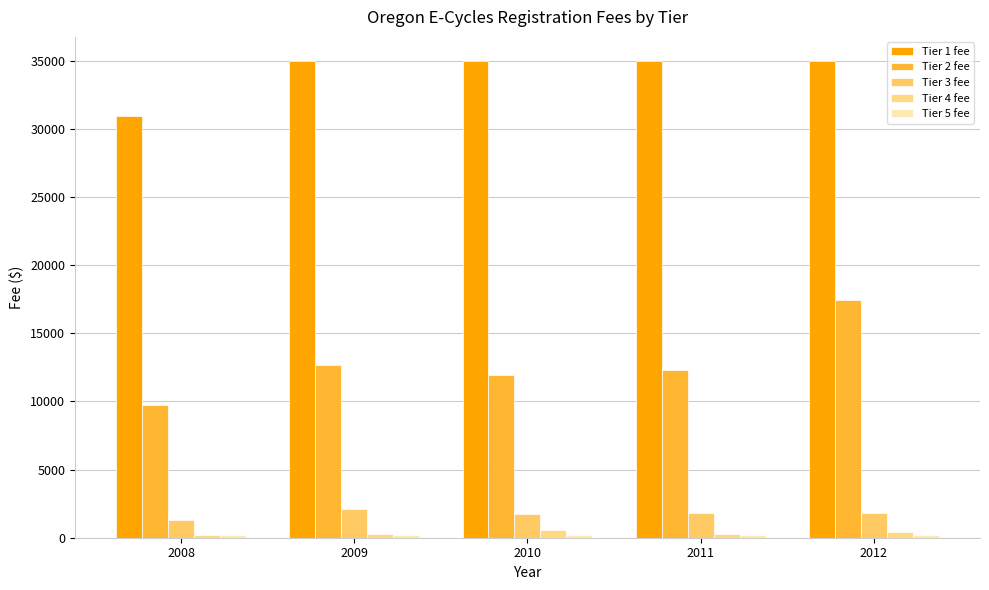

Are the bars grouped side by side (vs. stacked)?

Yes